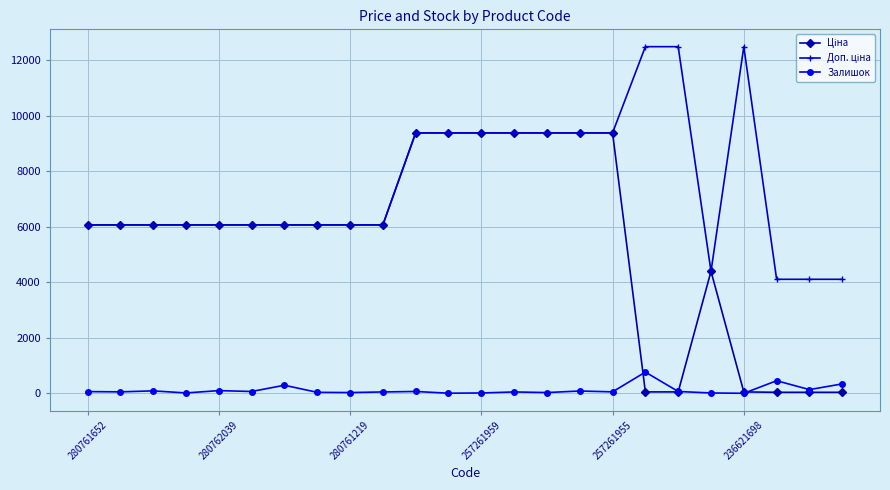

At how many categories does at least one series exceed 2671?

24